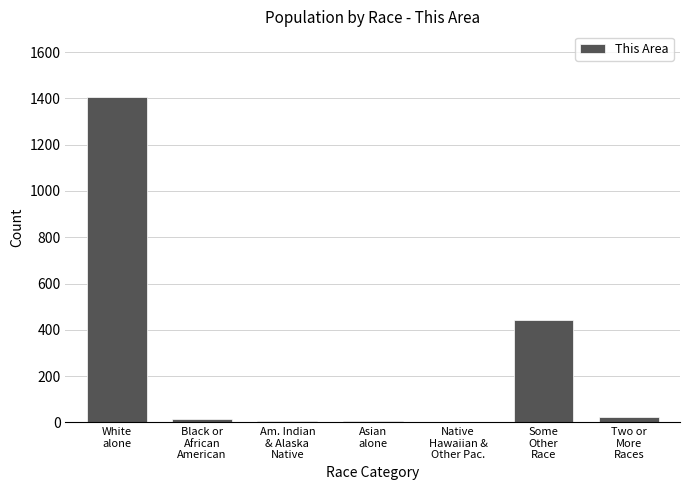

What is the maximum value shown in the chart?

1408